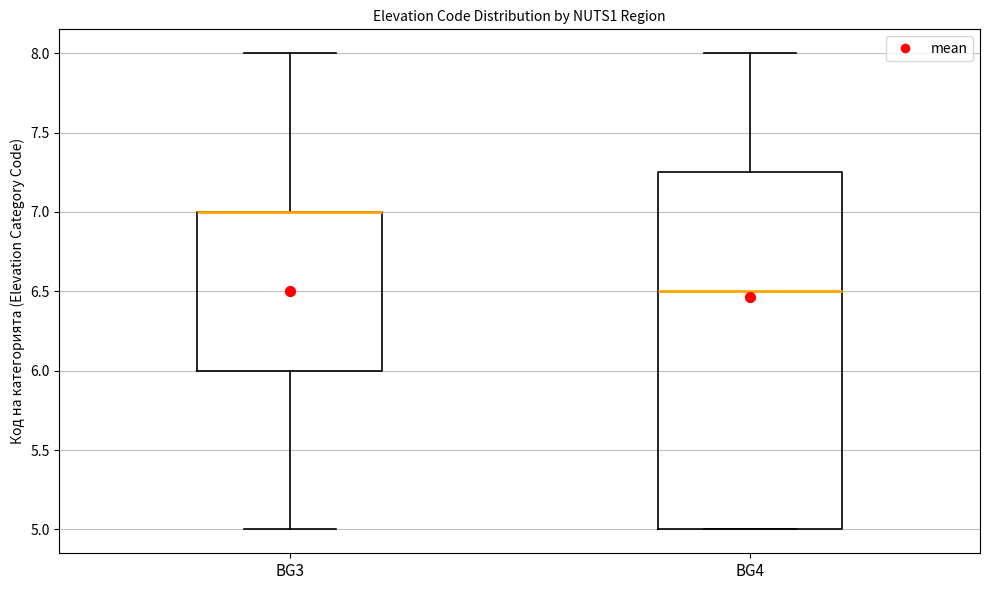

Reading left to right, transcribe this box plot: for each box, give where its median line is, the range the box spans, and where its two whiskers end, as read against the y-axis. The values are not printed on the chart, so give them approximately, as read against the axis.

BG3: median 7.00 (drawn on the box's upper edge), box 6.00 to 7.00, whiskers 5.00 to 8.00
BG4: median 6.50, box 5.00 to 7.25, whiskers 5.00 to 8.00